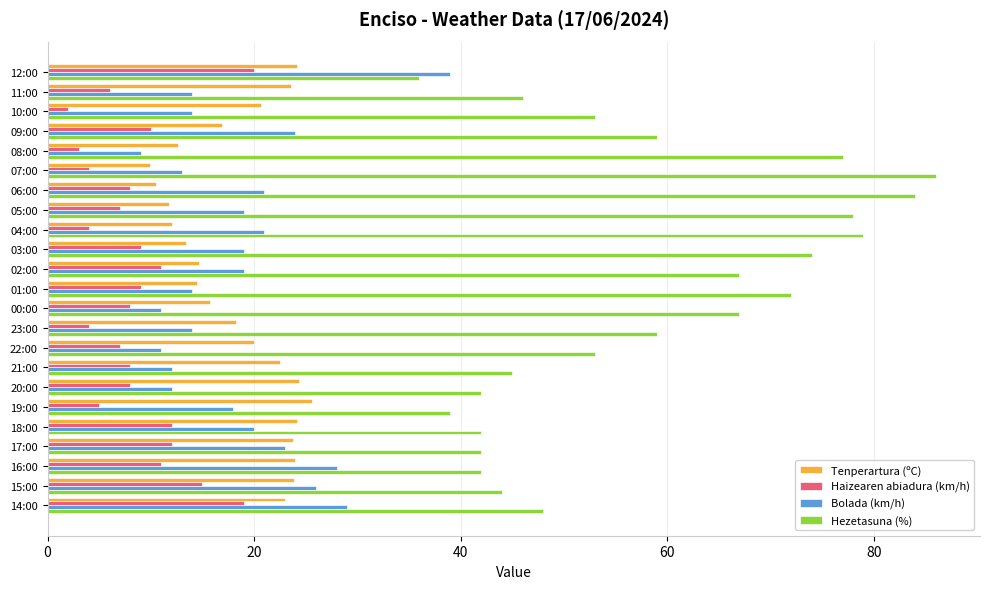

At 02:00, list the series in order from largest to smallest.

Hezetasuna (%), Bolada (km/h), Tenperartura (ºC), Haizearen abiadura (km/h)